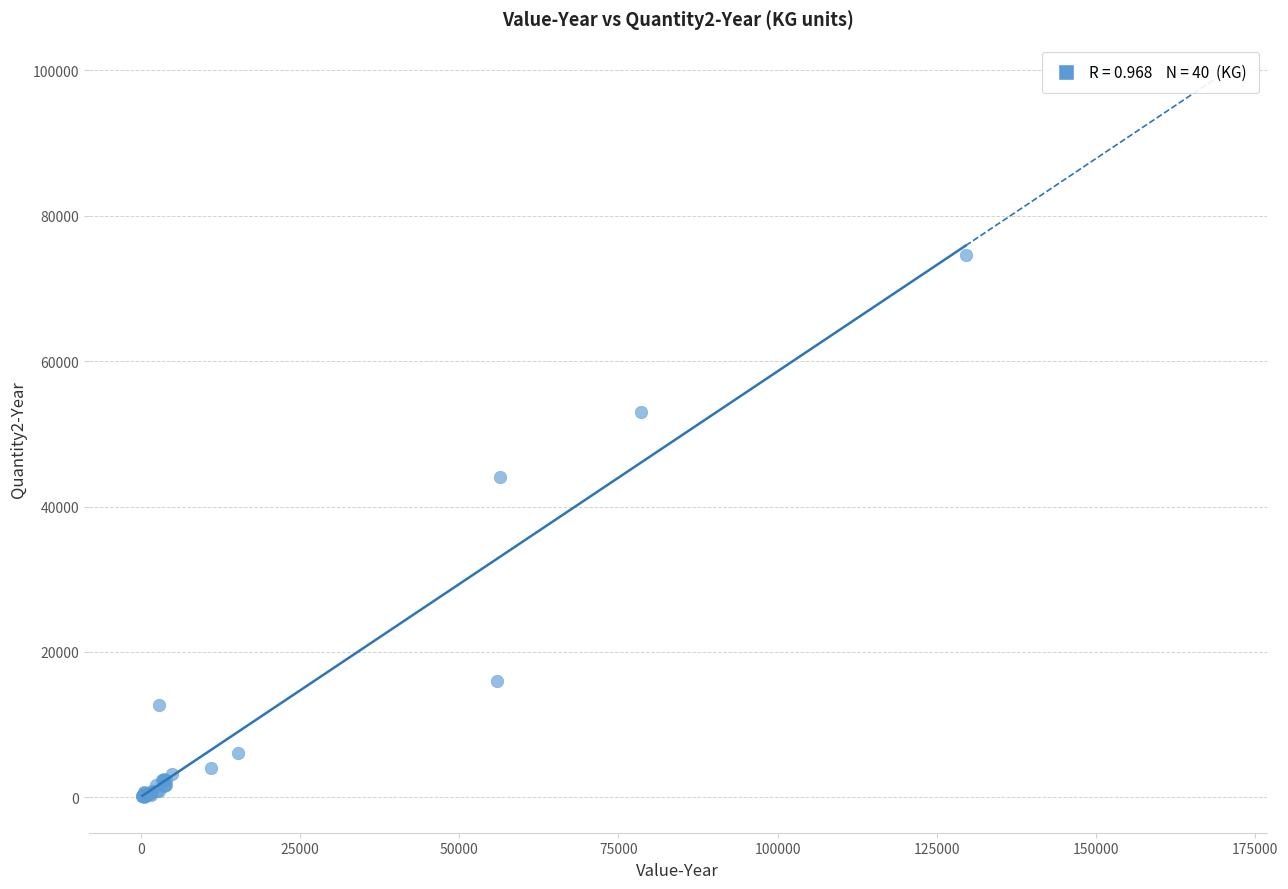

What Y value in the scatter plot is closest to 37327?

44046